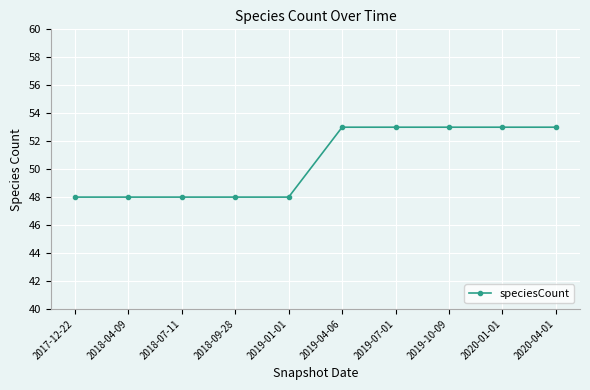

What is the difference between the maximum and minimum values?

5